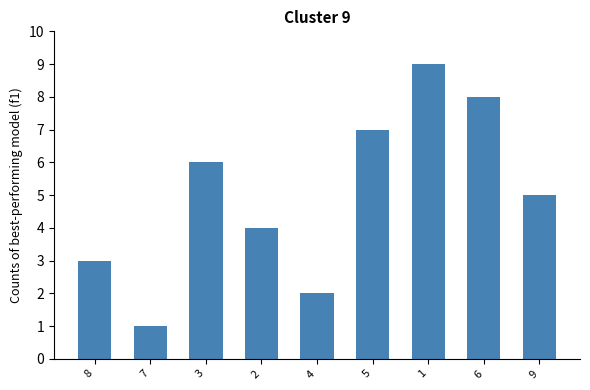

Rank the categories by value from highest to lowest.

1, 6, 5, 3, 9, 2, 8, 4, 7